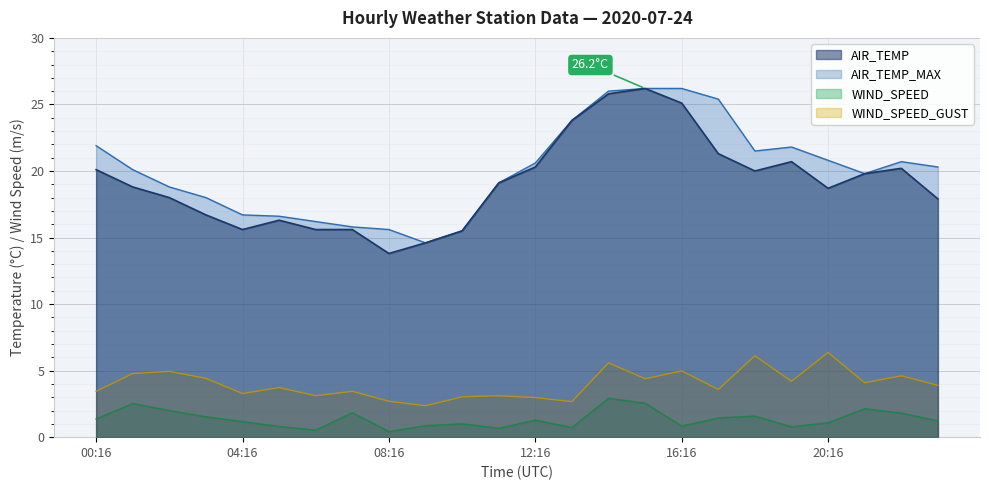

Which series has the largest range (max minus min)?

AIR_TEMP